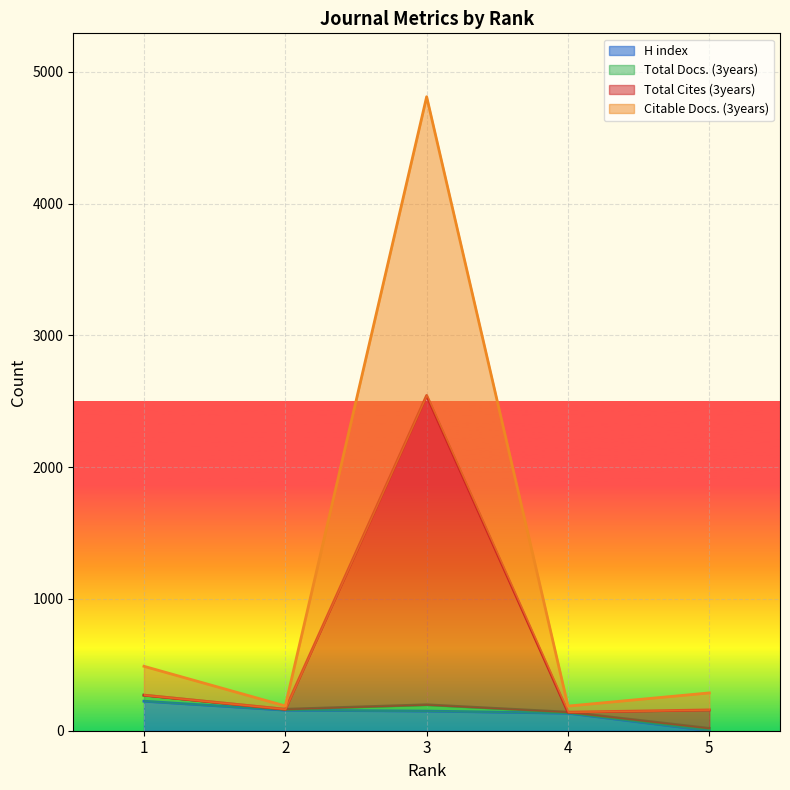

At how many categories does at least one series exceed 768?

1